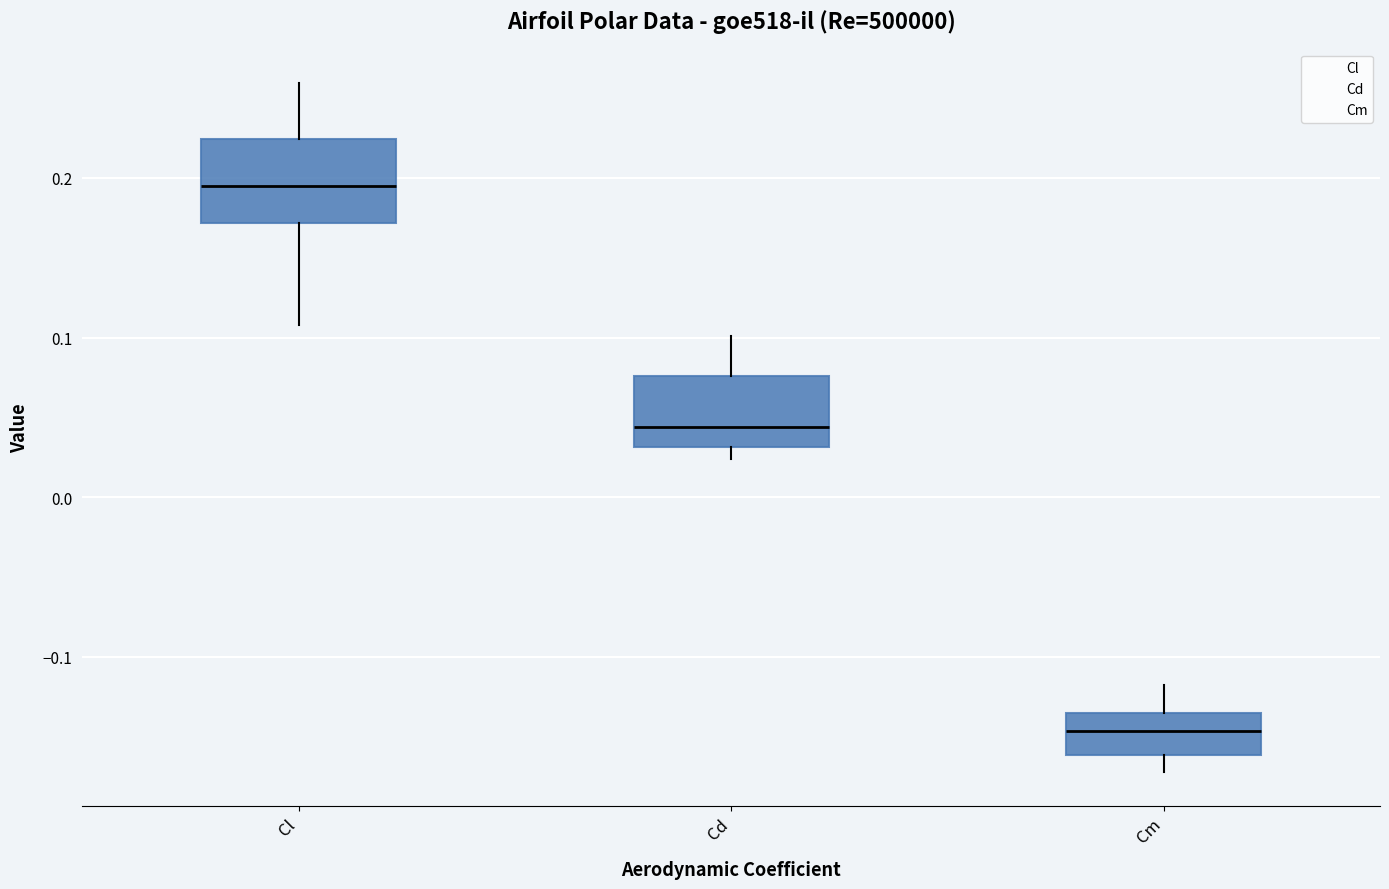

Where is the upper edge of the box for Cl on the y-axis? The values are not printed on the chart, so give them approximately, as read against the axis.

0.22